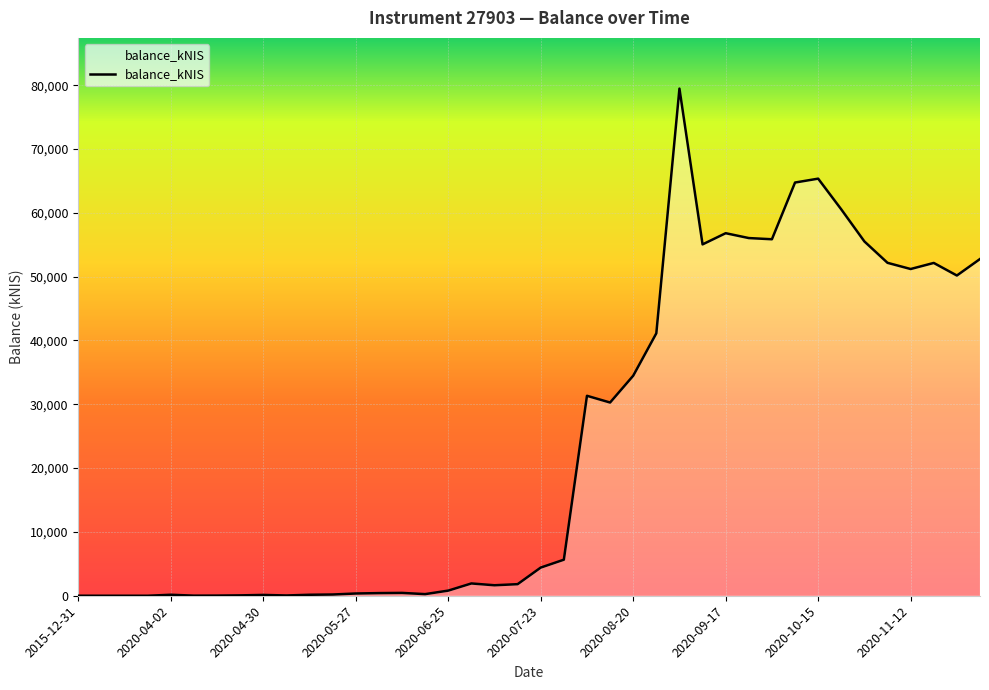

Approximately how many times larger is the value at 32 compared to 39?

1.2